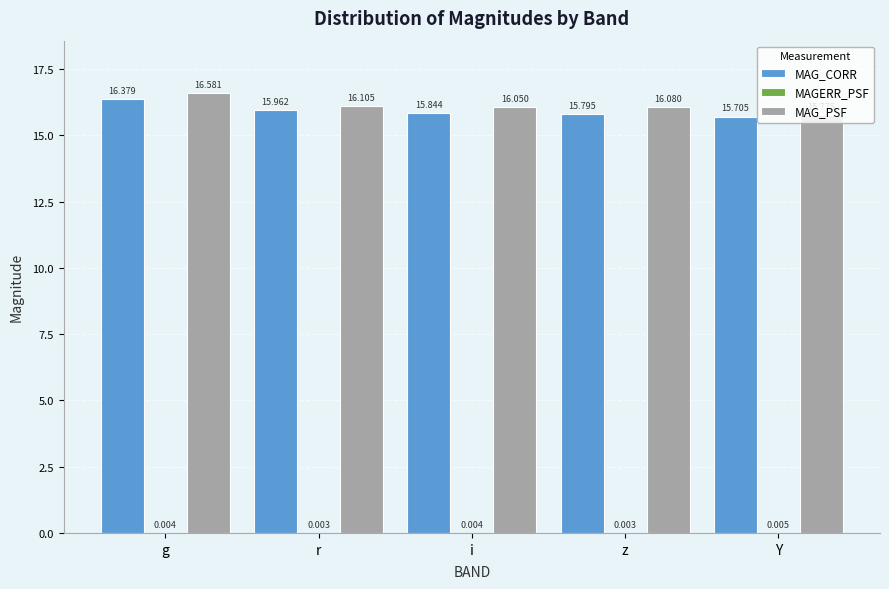

Which category has the highest value in the MAG_PSF series?

g